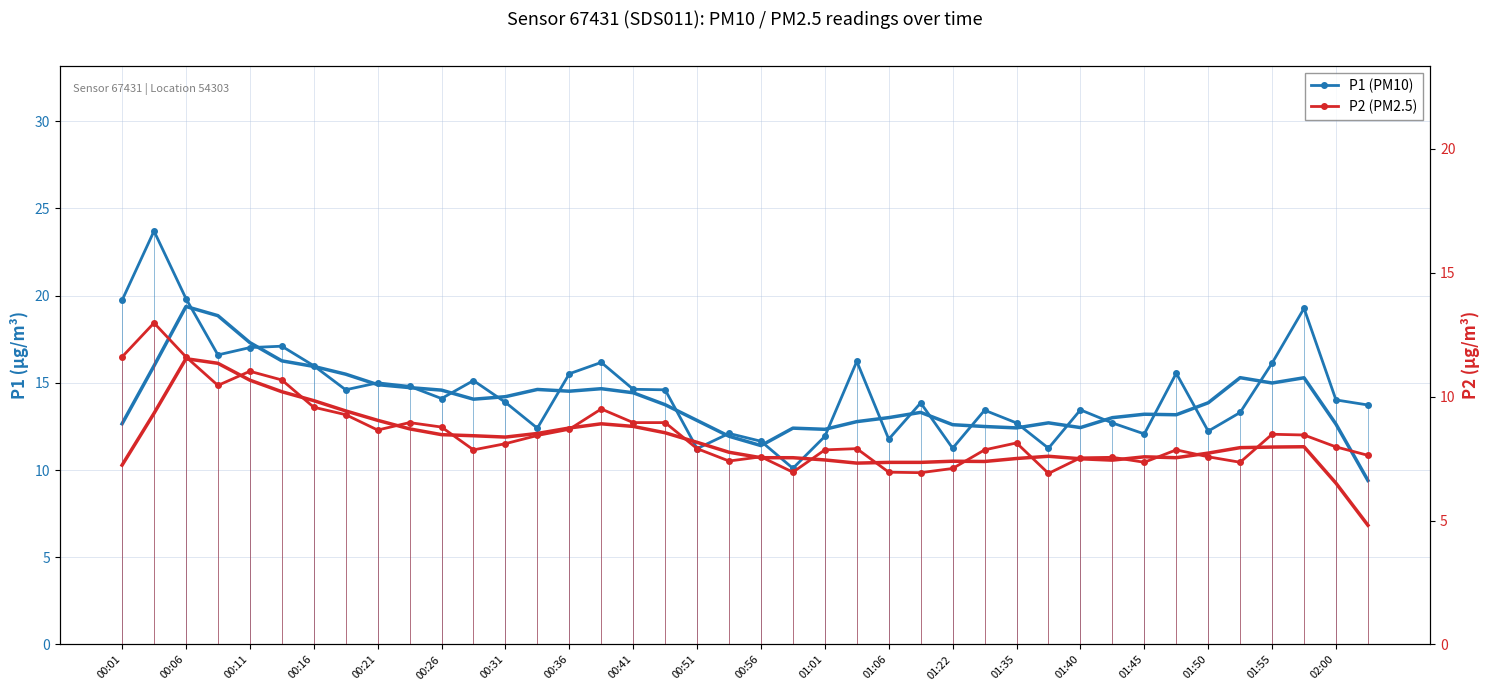

Count the number of categories in the chart.

40